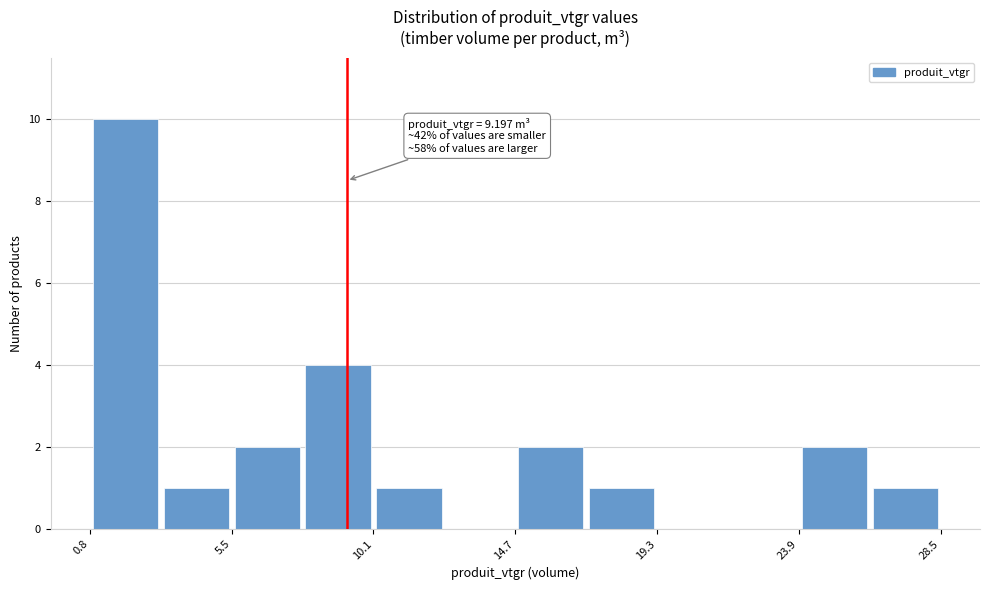

Over which range of the x-axis is the bar tallest?

1.0 to 3.0